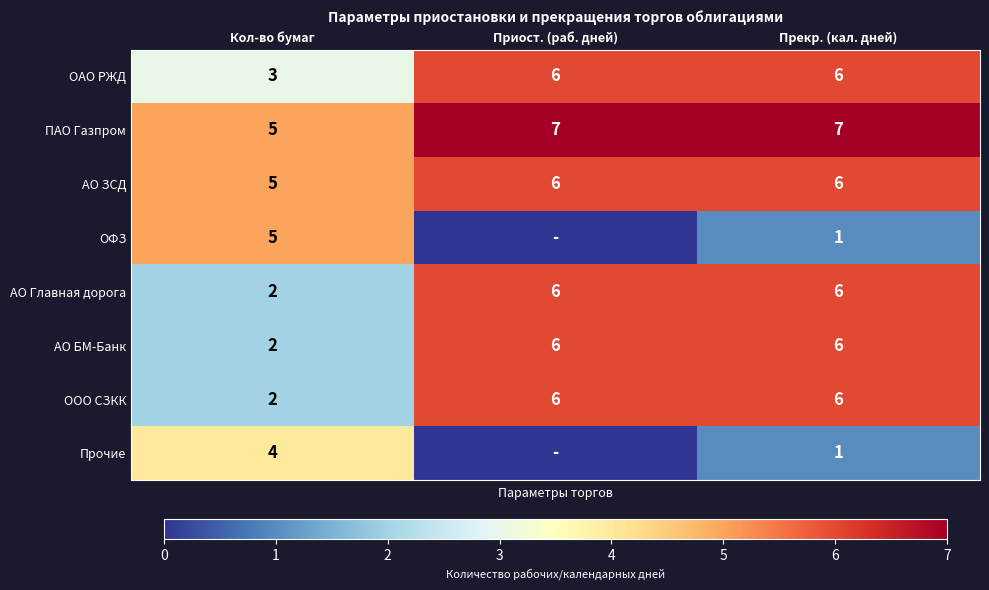

What is the sum of all ООО СЗКК values?

14